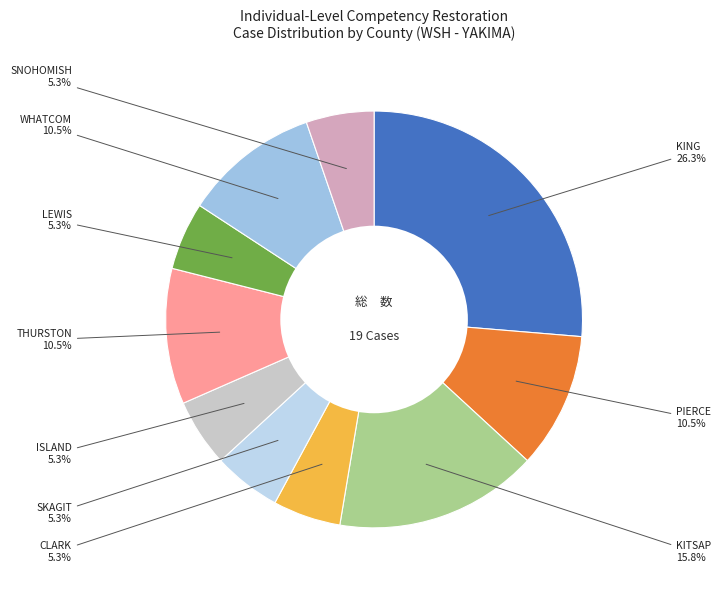

How many segments does this pie chart have?

10